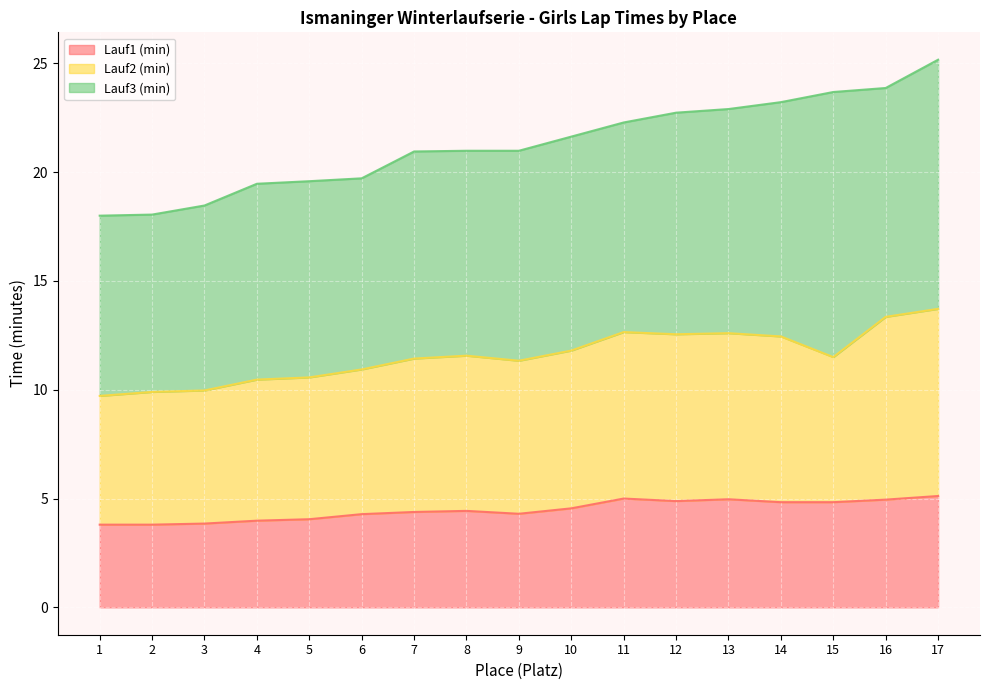

At which label does Lauf2 (min) reach its peak?

17